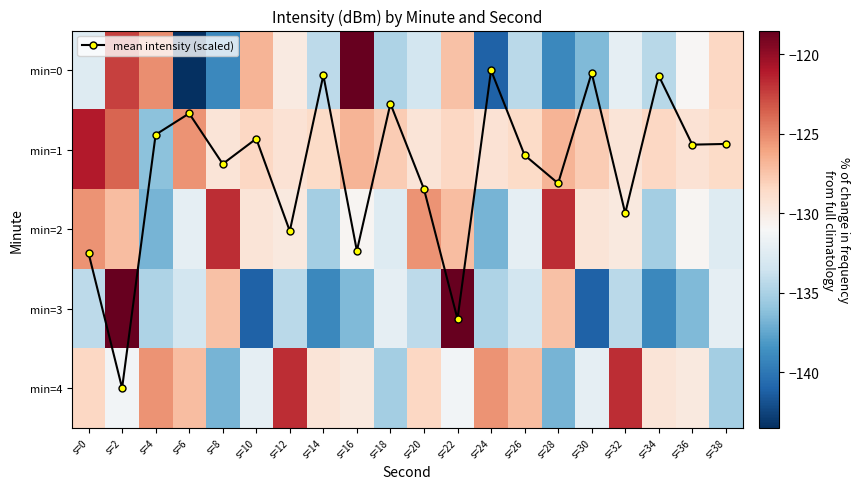

What is the highest value of the min=3 series?

-118.5